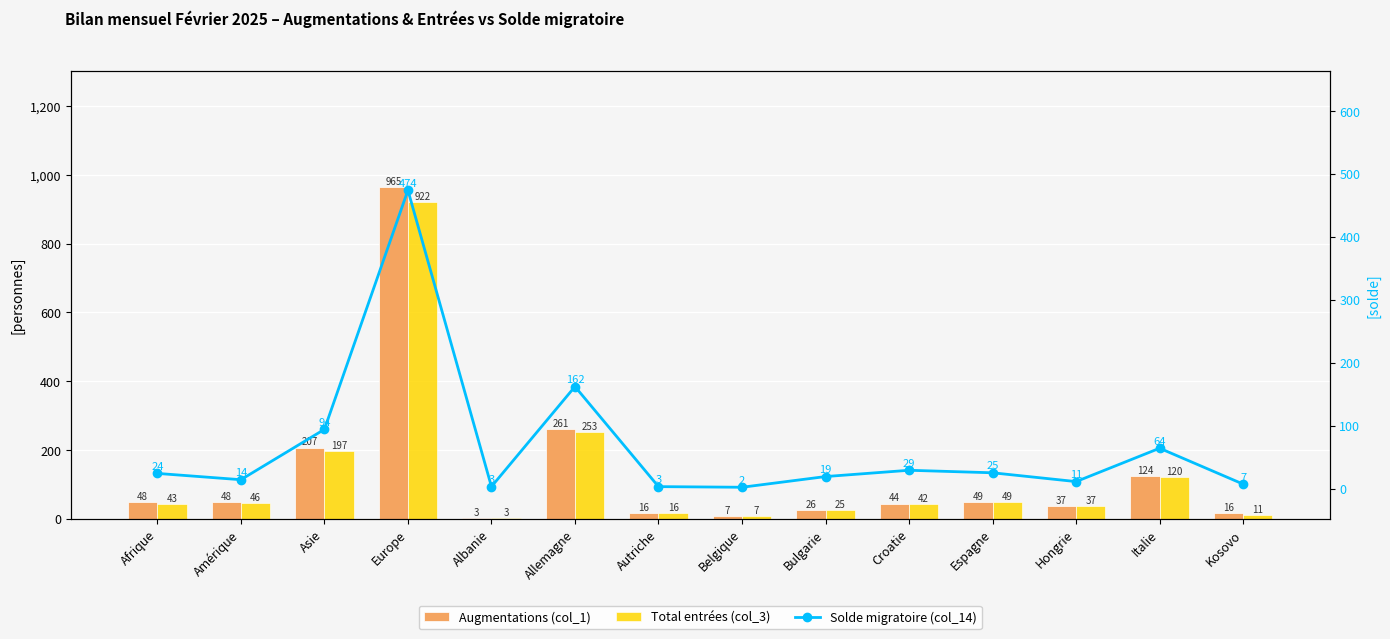

What is the maximum value shown in the chart?

965